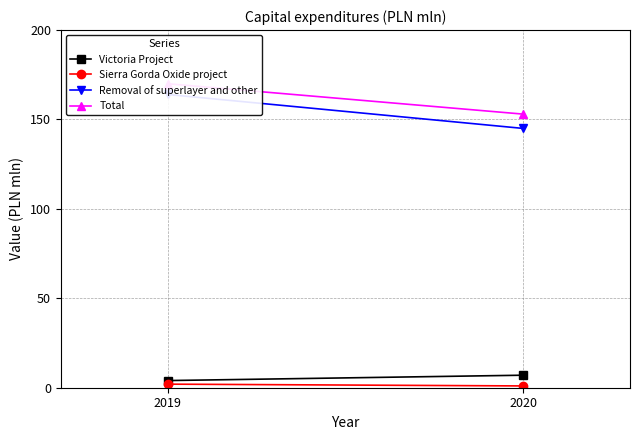

What is the value of the Victoria Project point at the 1st from the left?

4